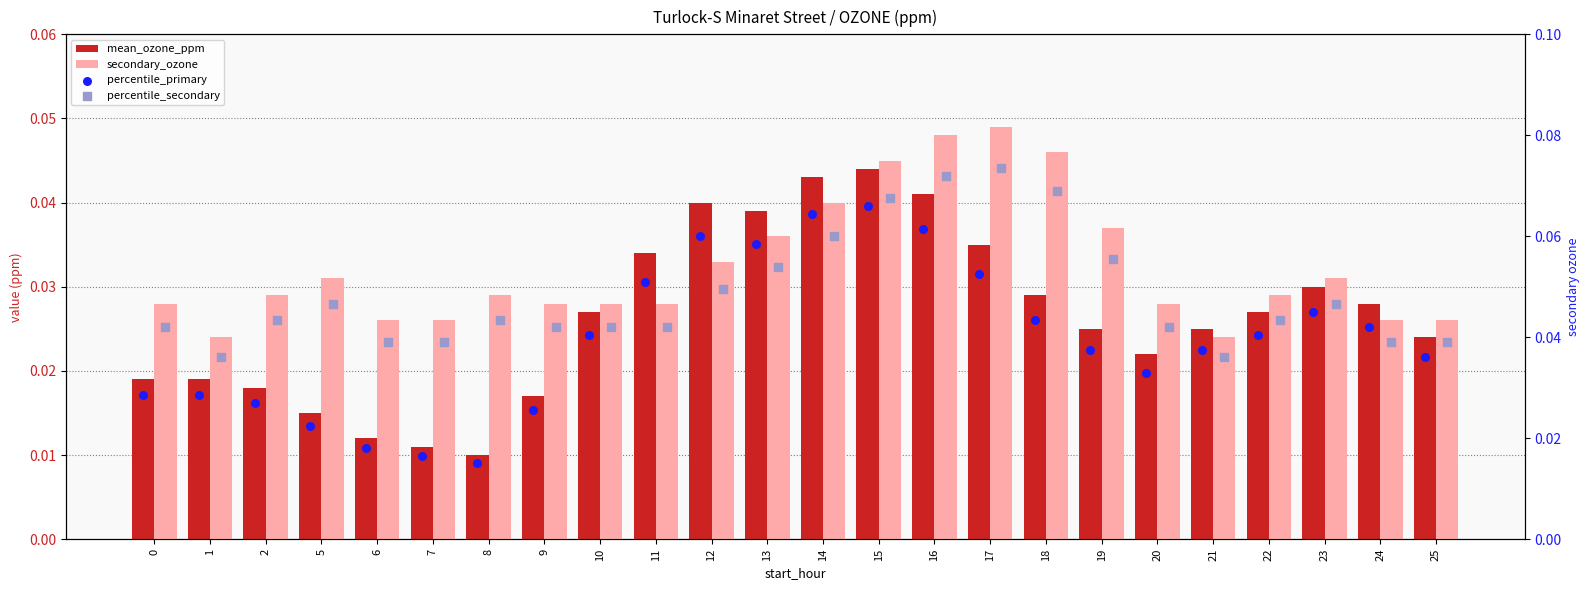

Which series reaches the minimum Y coordinate?

mean_ozone_ppm